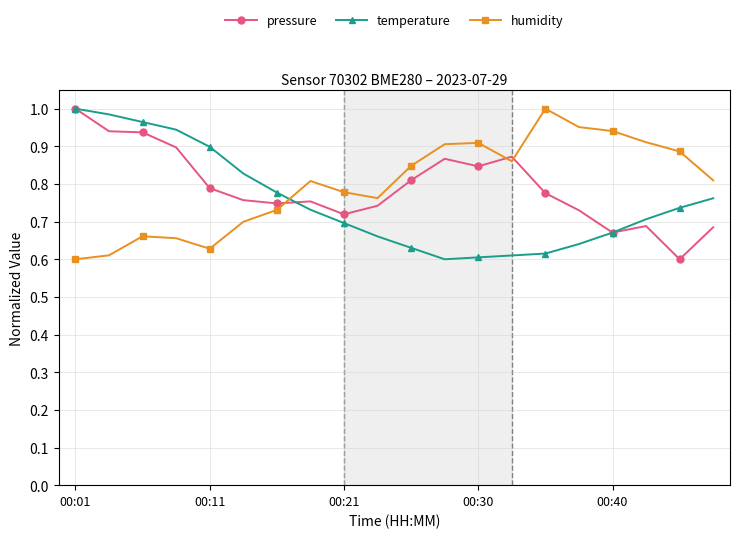

After their last crossing, which series has the higher values: humidity or pressure?

humidity